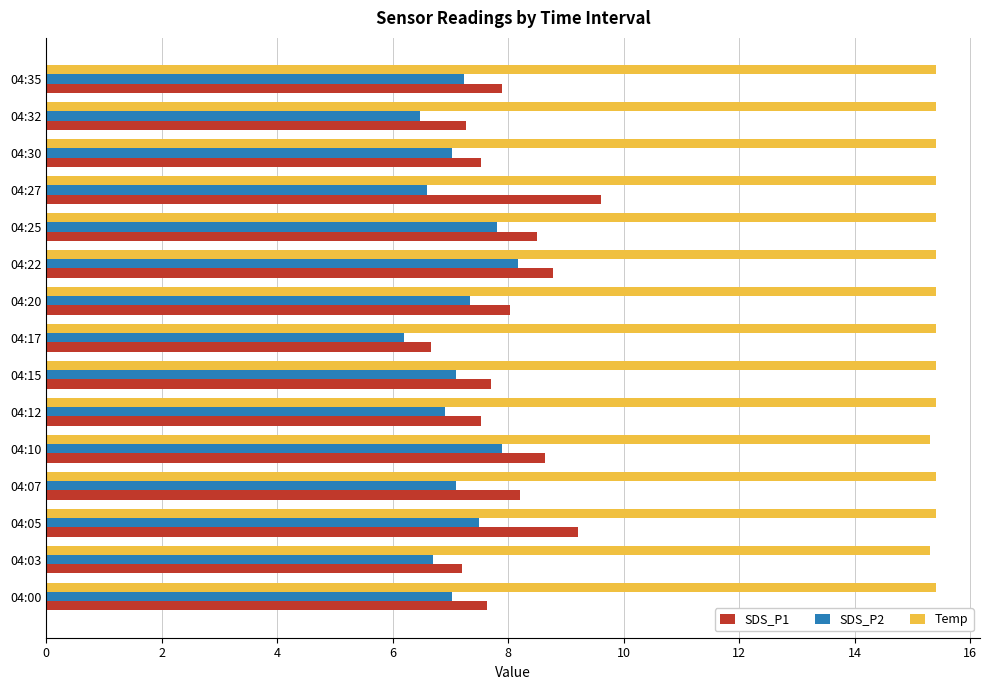

Is the value of Temp at 04:07 greater than the value of SDS_P1 at 04:35?

Yes